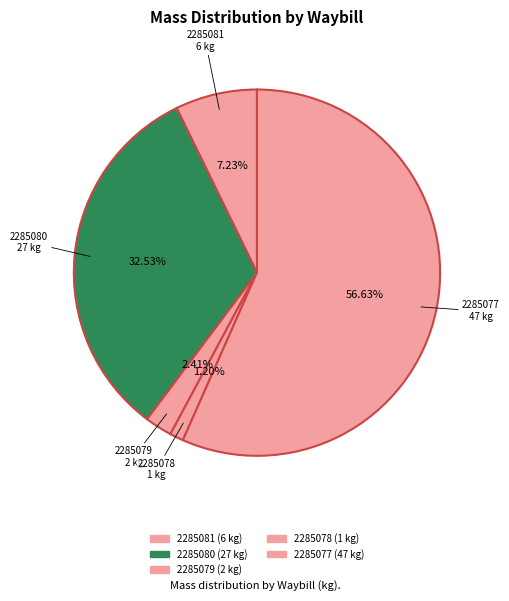

Rank the categories by value from lowest to highest.

2285078, 2285079, 2285081, 2285080, 2285077